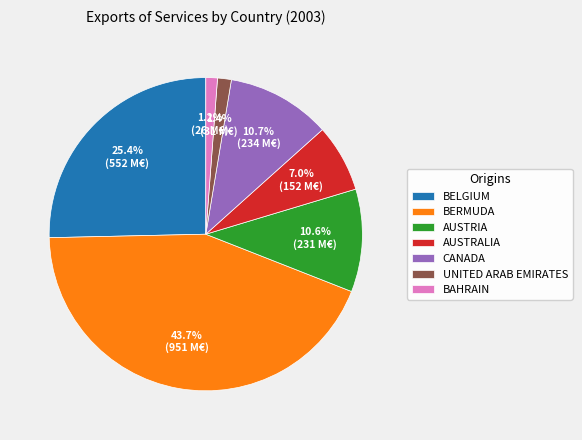

What percentage is NOT represented by BERMUDA?

56.3%